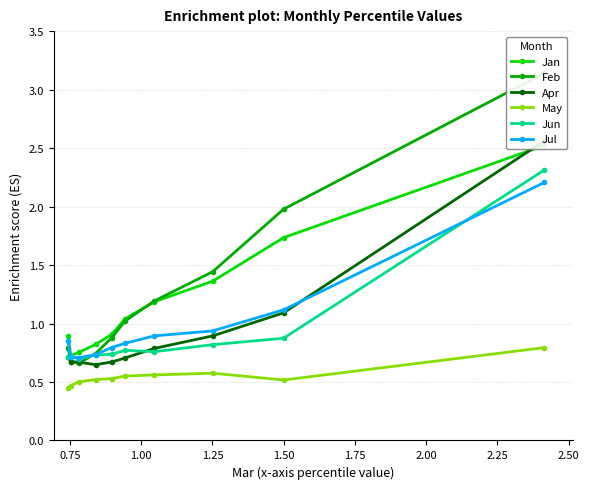

What is the value of the Jun point at the 10th from the left?

2.3